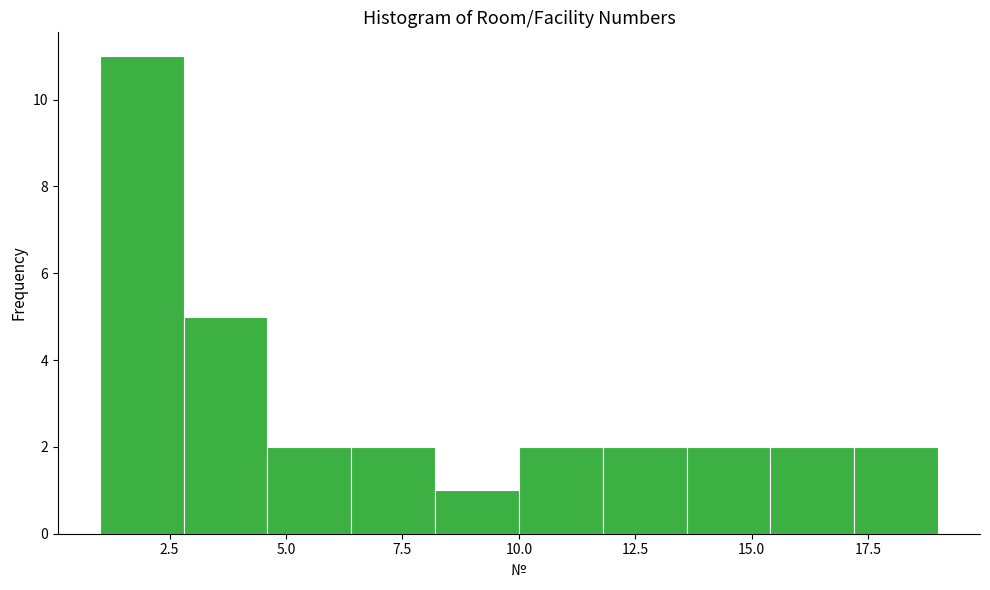

Read against the x-axis, roughly where is the centre of the tallest bar?

2.0